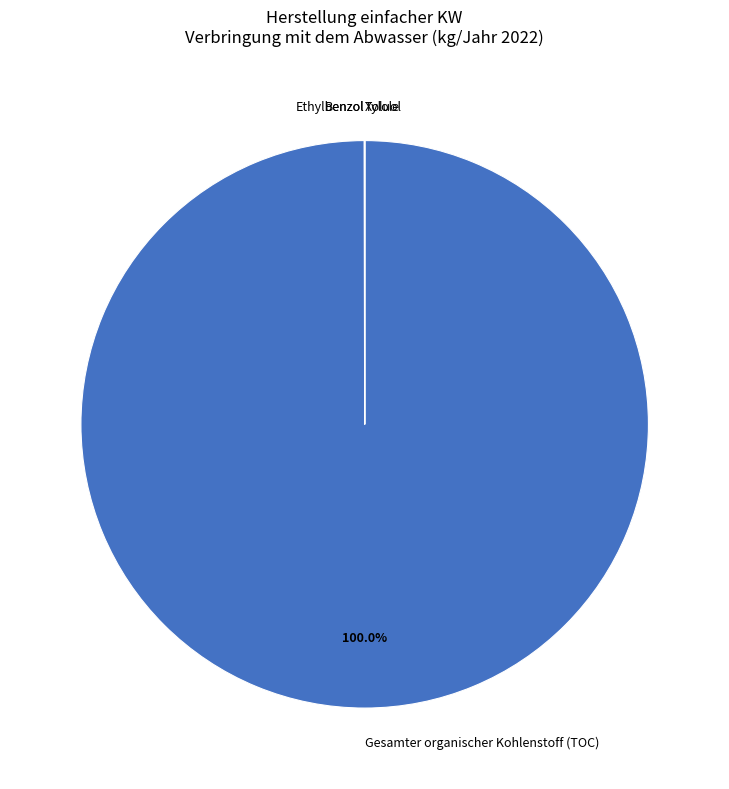

To the nearest percent, what is the average slice percentage?

20%